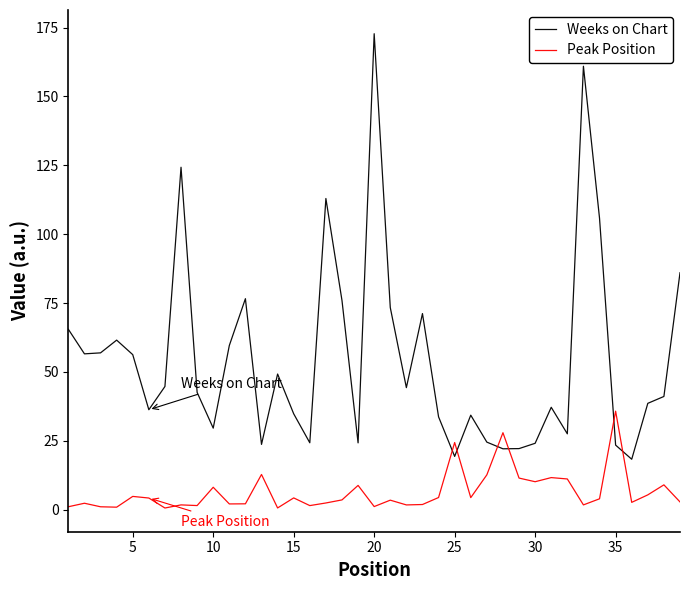

True or false: Peak Position has more than 2 interior local peaks.

True